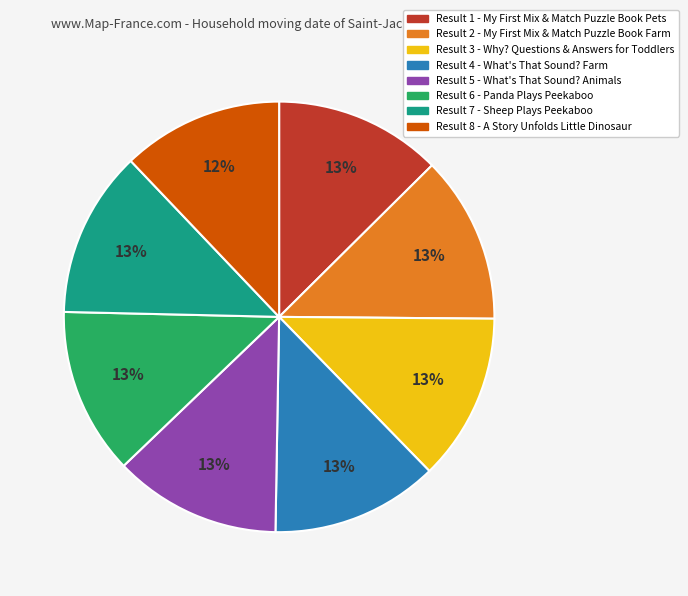

To the nearest percent, what is the average slice percentage?

12%